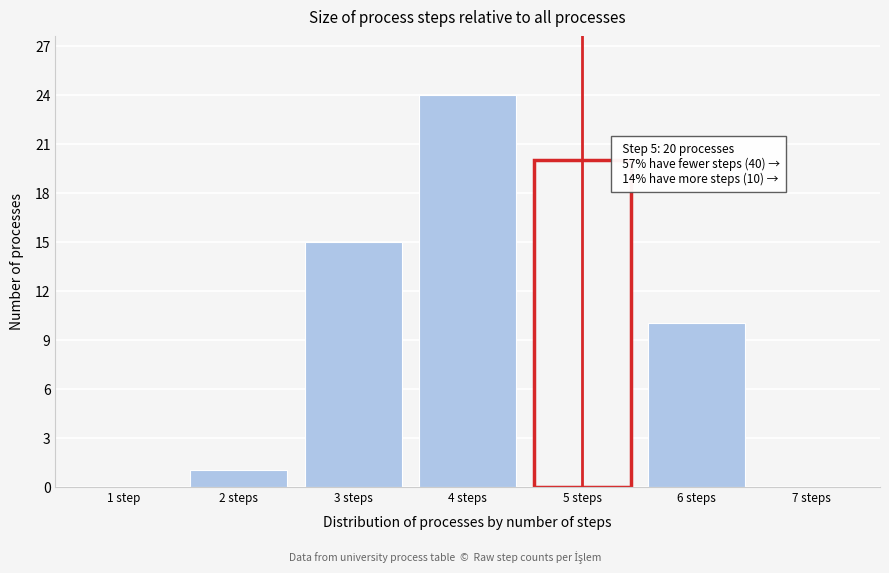

Reading left to right, list all the values displayed in this chart.

1 step=0	2 steps=1	3 steps=15	4 steps=24	5 steps=20	6 steps=10	7 steps=0